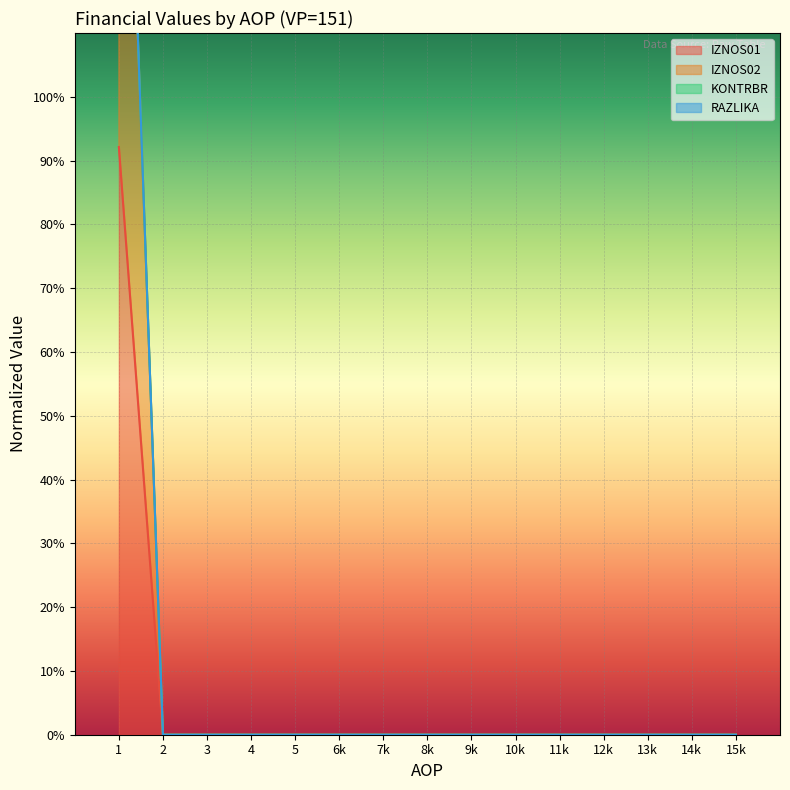

Count the number of data series in this chart.

4